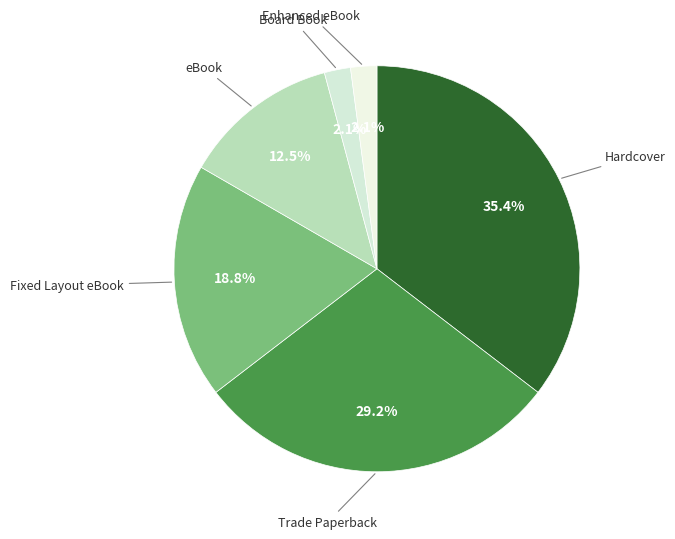

Is there a majority slice in this chart?

No